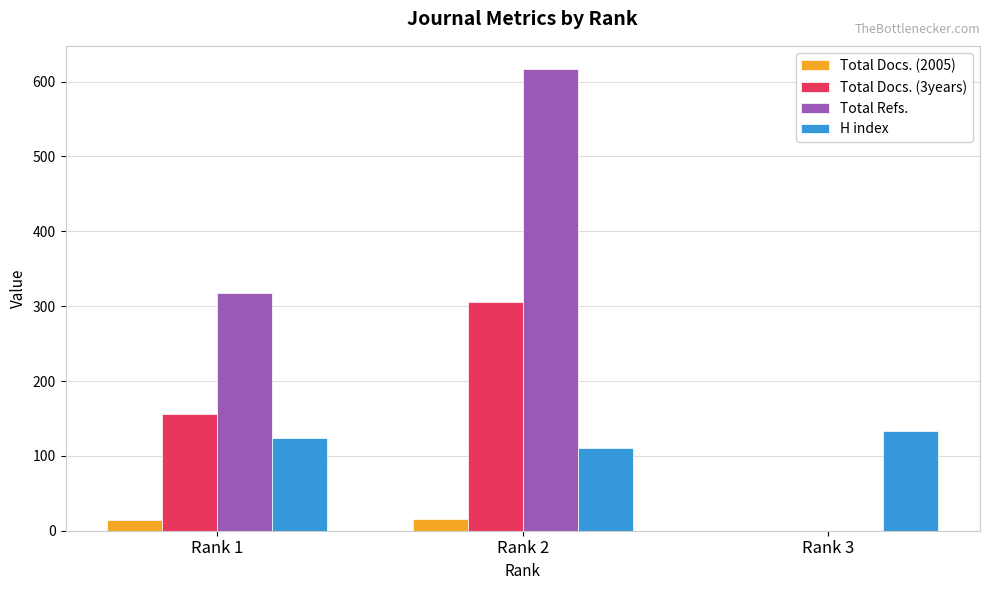

What is the sum of all Total Docs. (2005) values?

29